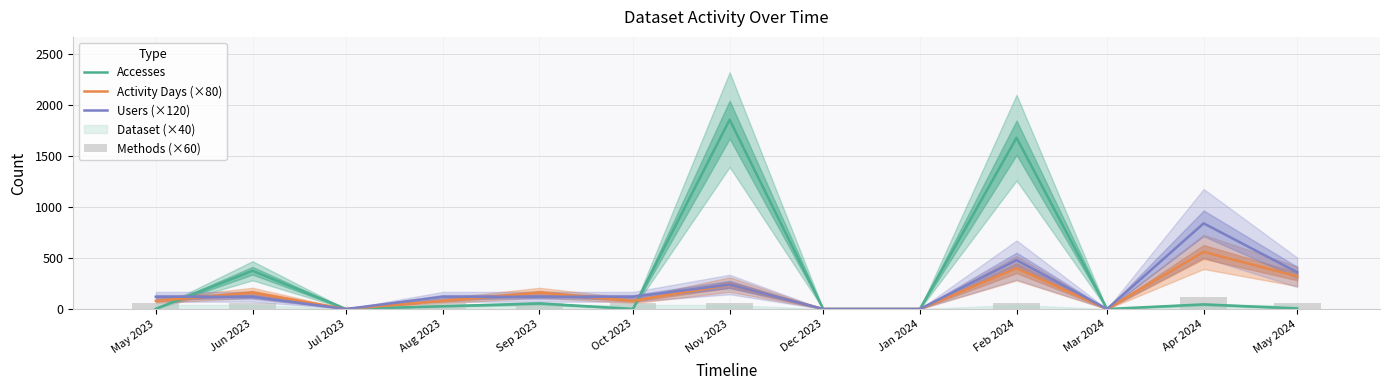

Does the chart contain stacked bars?

No